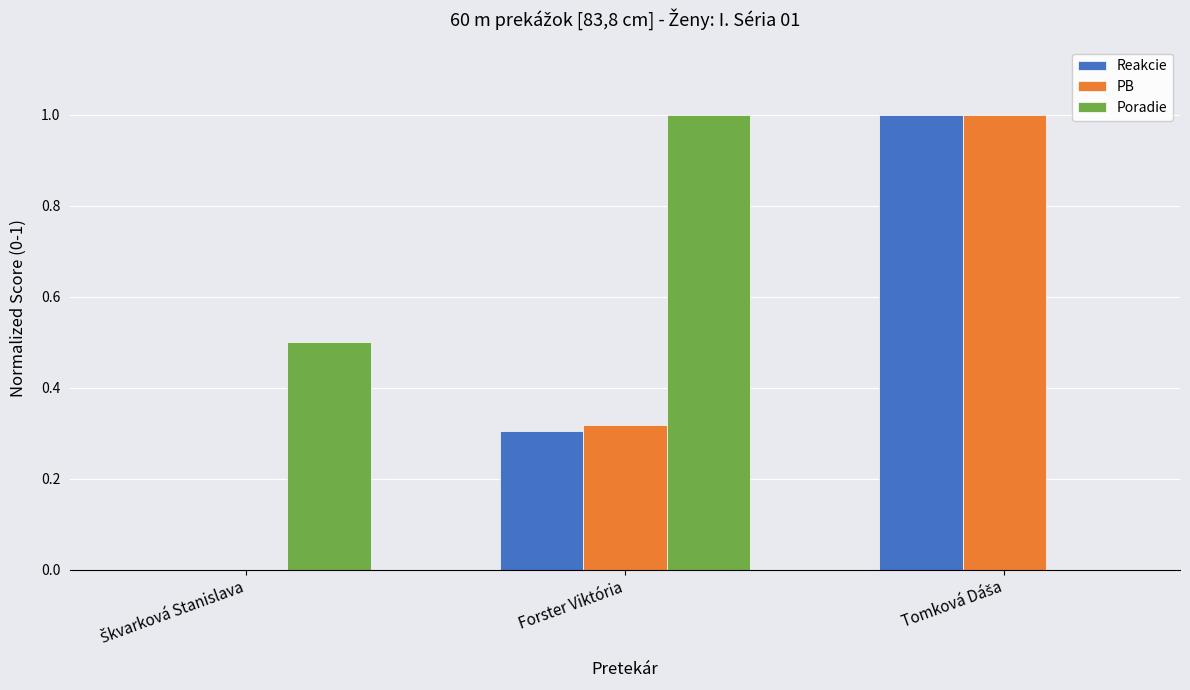

What is the sum of all Reakcie values?

1.3